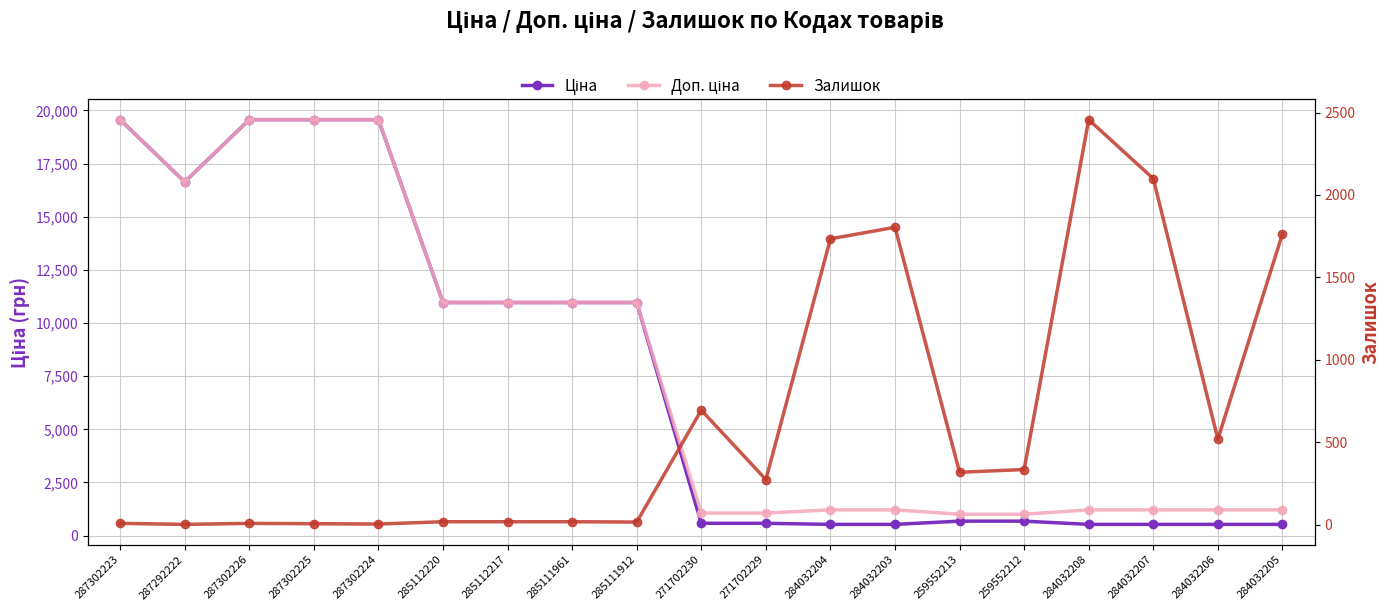

What is the label of the 1st point from the right?

284032205